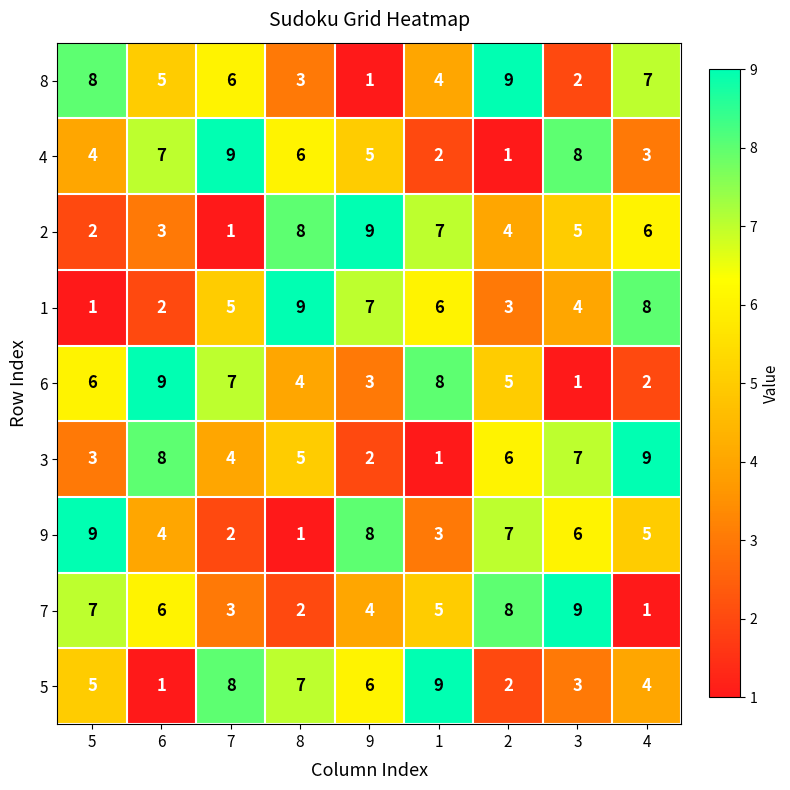

What is the average value of the 1 series?

5